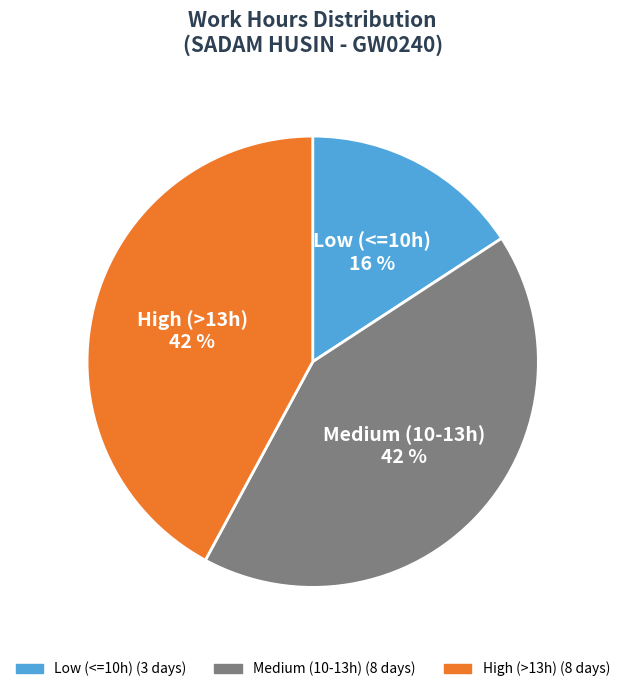

To the nearest percent, what is the difference between the largest and smallest slice percentages?

26%